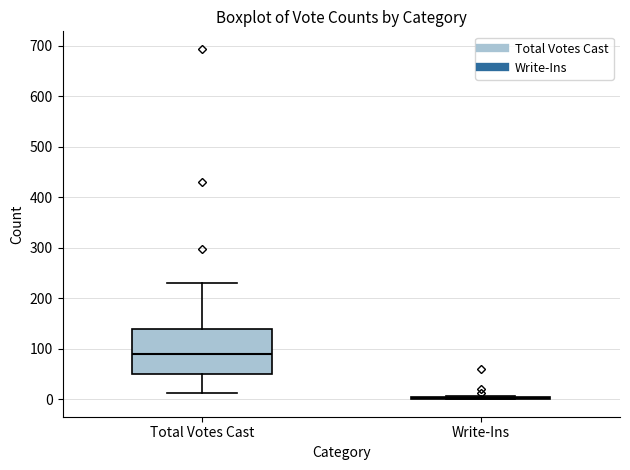

Reading left to right, read every box against the y-axis: the position of its median line, the range the box covers, and the ends of its whiskers. The values are not printed on the chart, so give them approximately, as read against the axis.

Total Votes Cast: median 90, box 50 to 140, whiskers 10 to 230
Write-Ins: box collapsed to a line at 0, whiskers 0 to 10